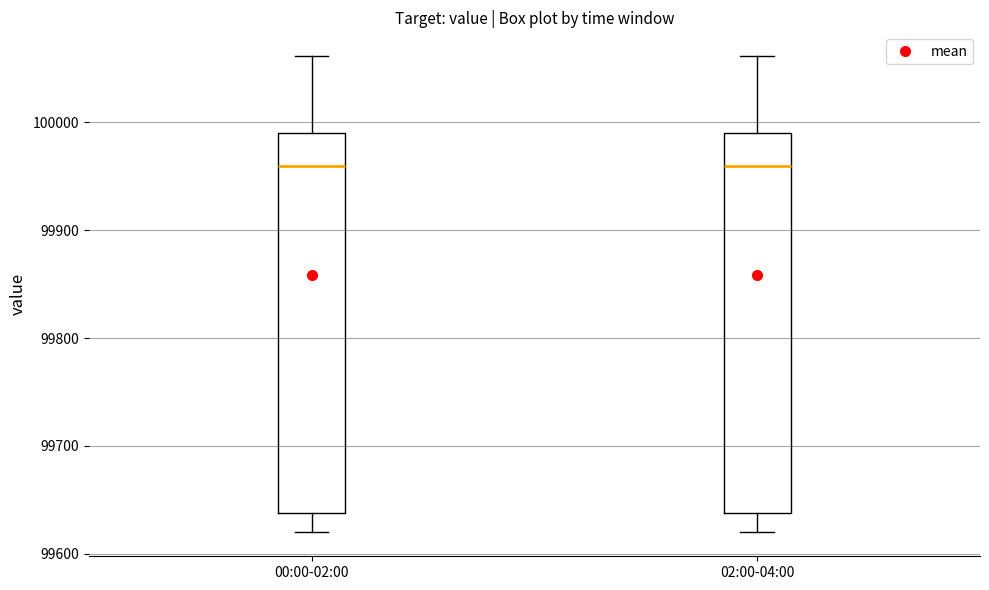

Reading left to right, transcribe this box plot: for each box, give where its median line is, the range the box spans, and where its two whiskers end, as read against the y-axis. The values are not printed on the chart, so give them approximately, as read against the axis.

00:00-02:00: median 99960, box 99640 to 99990, whiskers 99620 to 100060
02:00-04:00: median 99960, box 99640 to 99990, whiskers 99620 to 100060